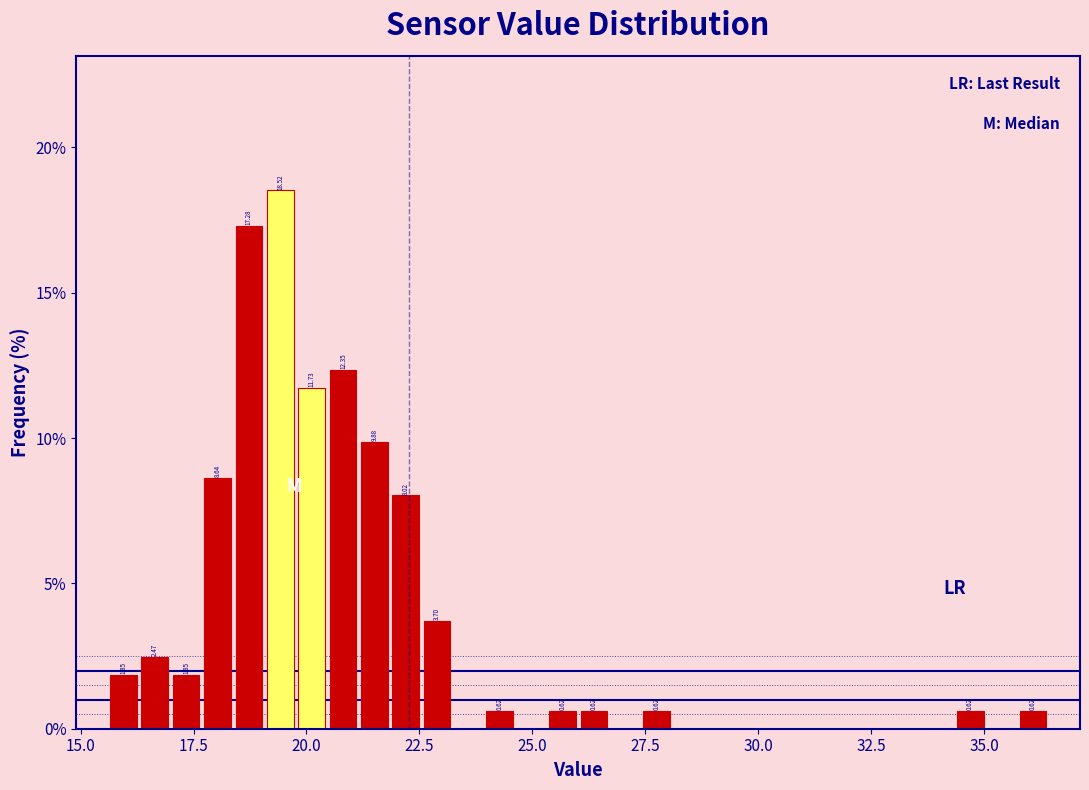

Read against the x-axis, roughly where is the centre of the tallest bar?

19.5